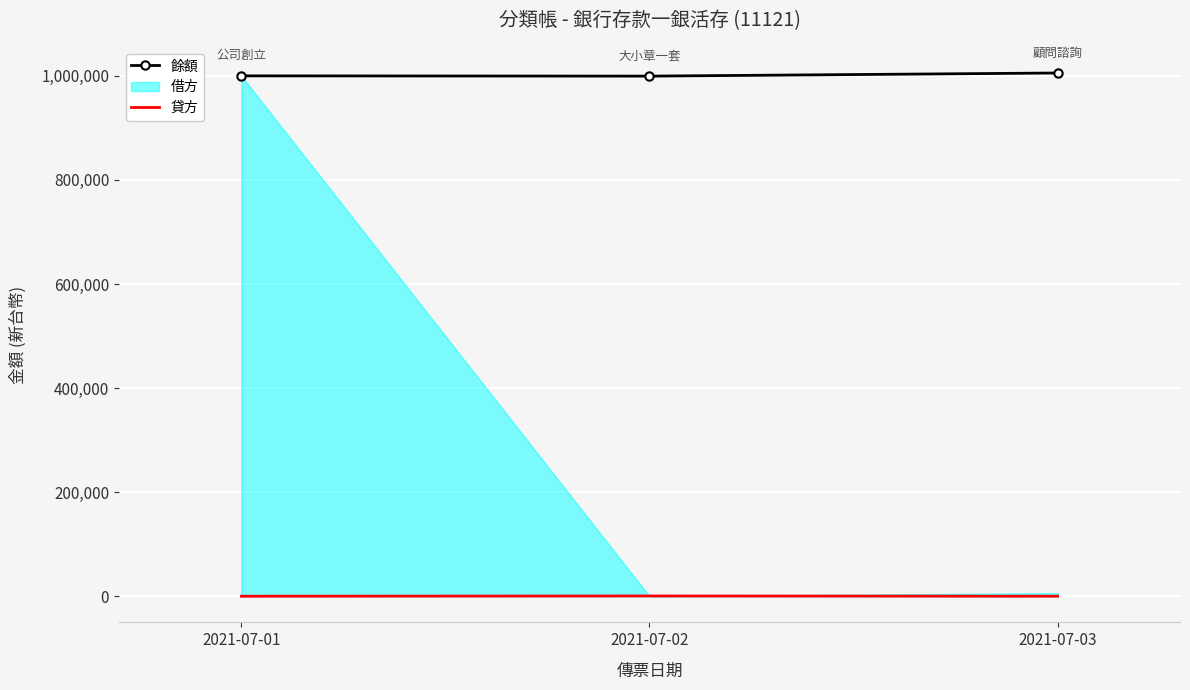

At how many categories does at least one series exceed 223745?

3